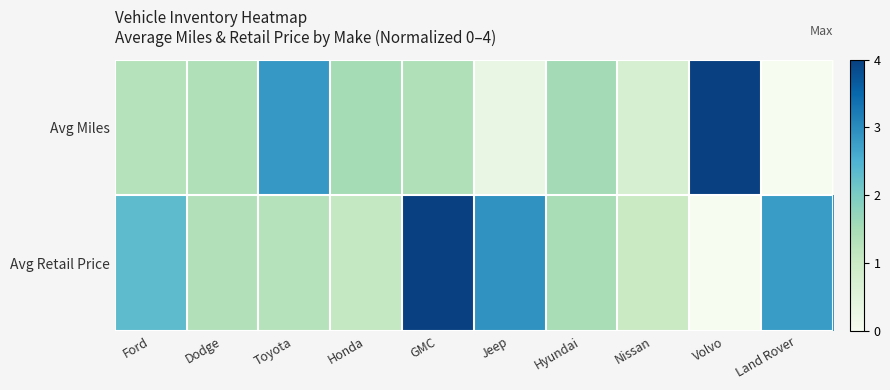

What is the difference between the highest and lowest values at GMC?

2.6